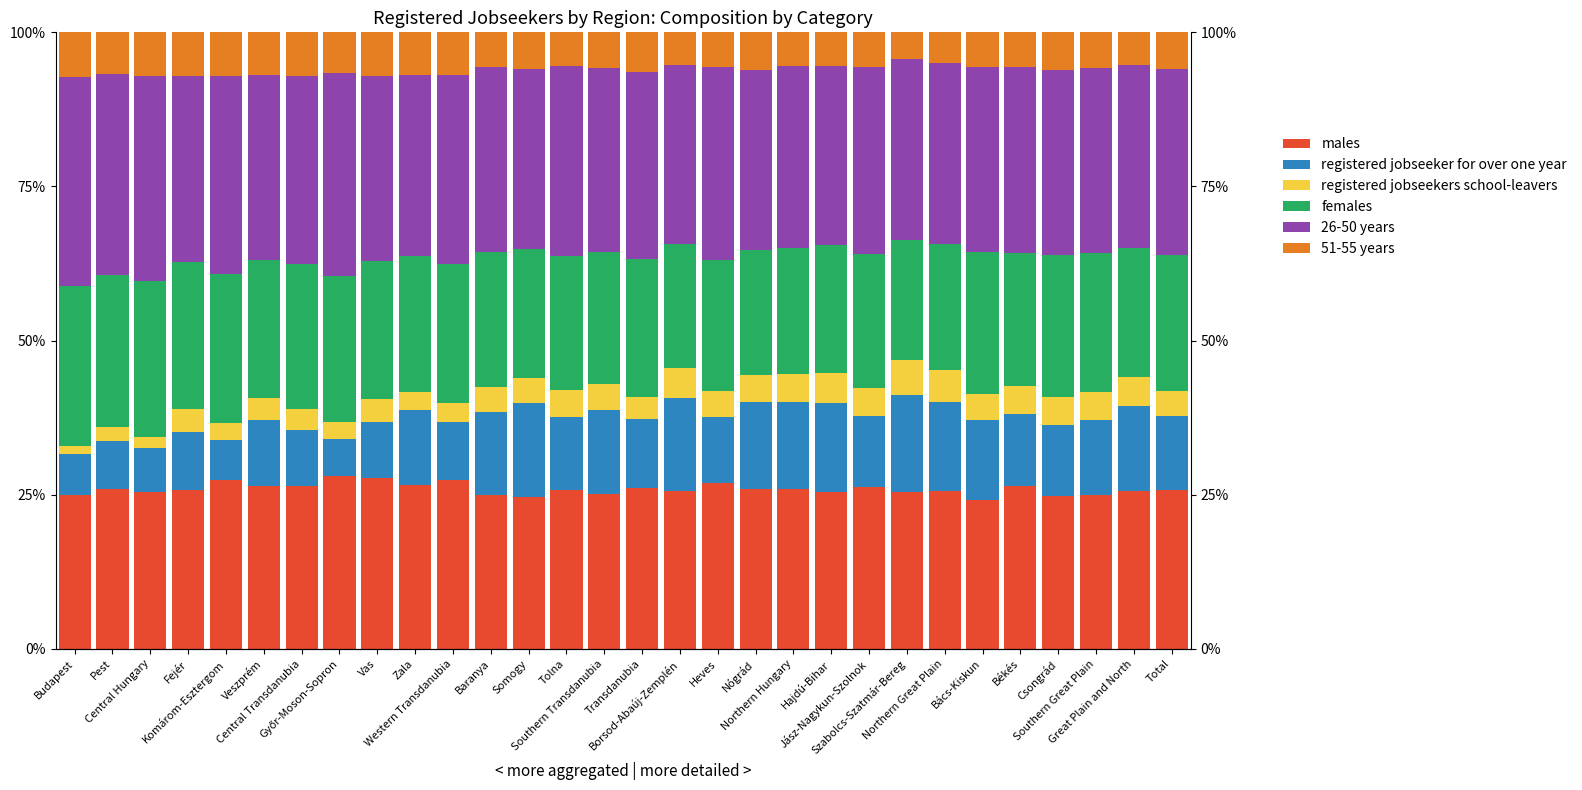

What position from the right is Central Transdanubia?

24